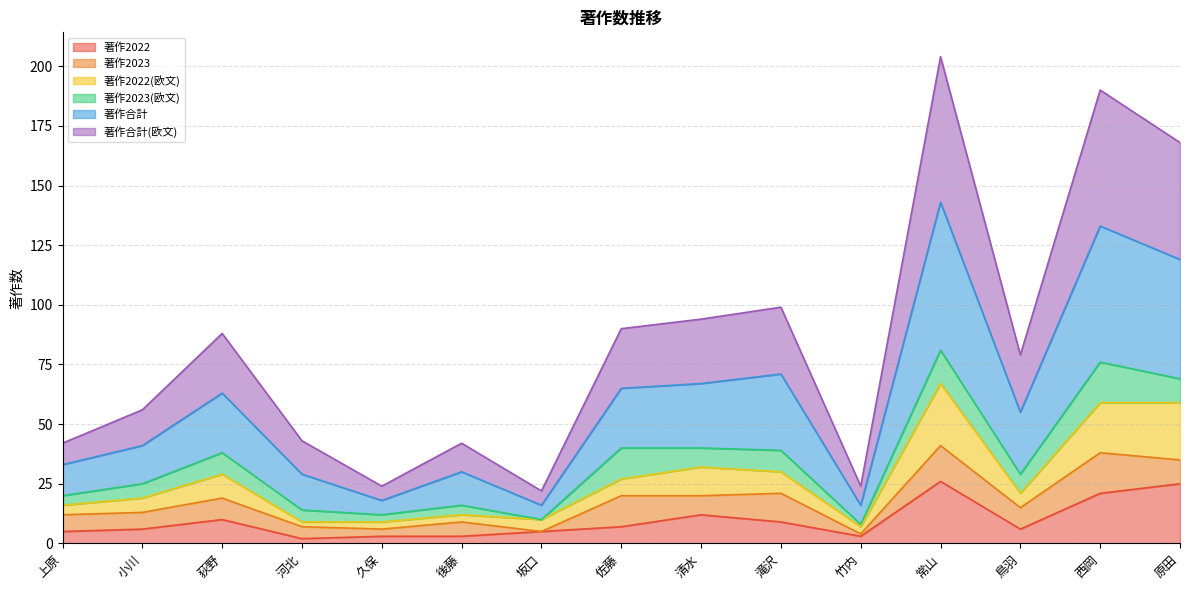

Which series has the largest range (max minus min)?

著作合計